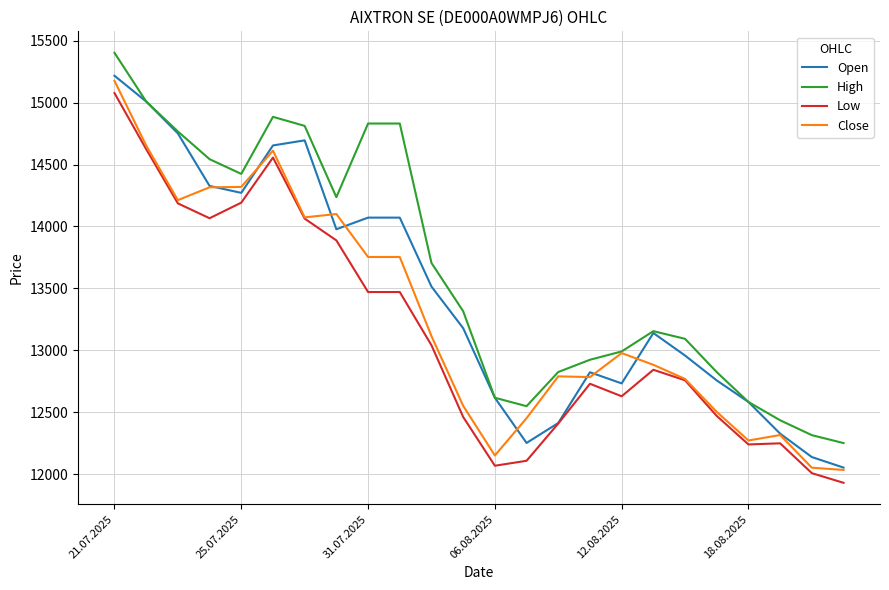

Count the number of data series in this chart.

4